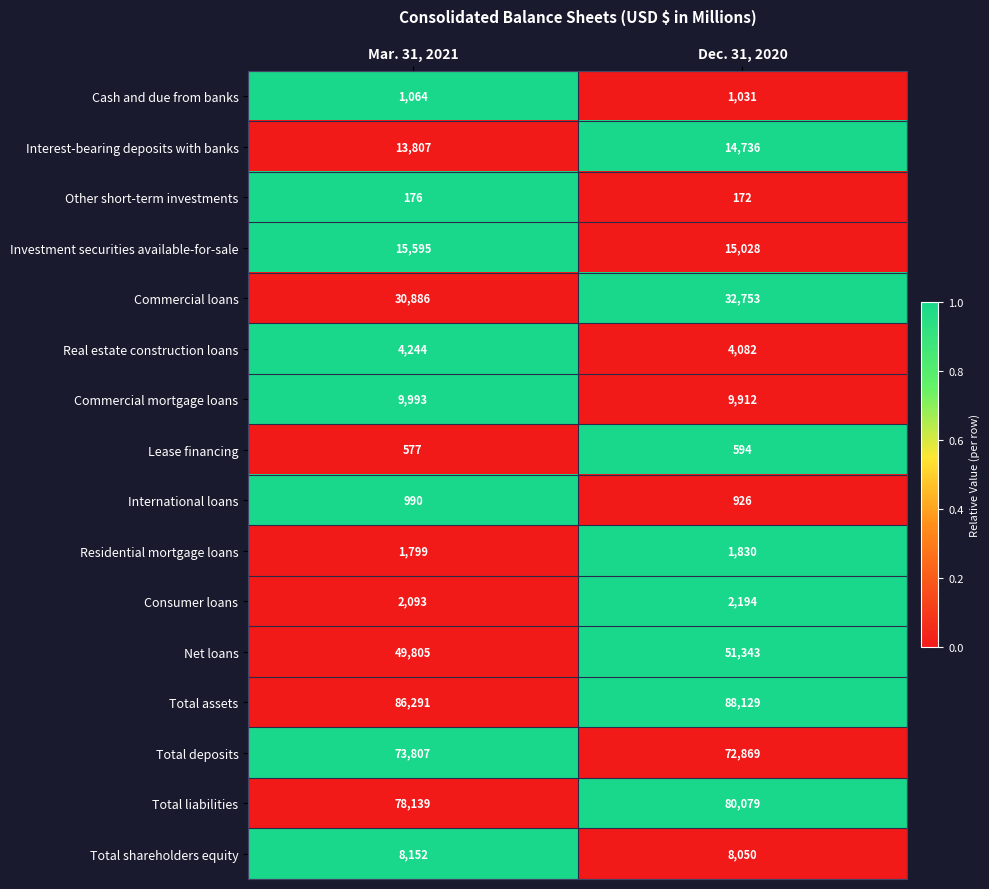

What is the maximum value for Total liabilities?

80079